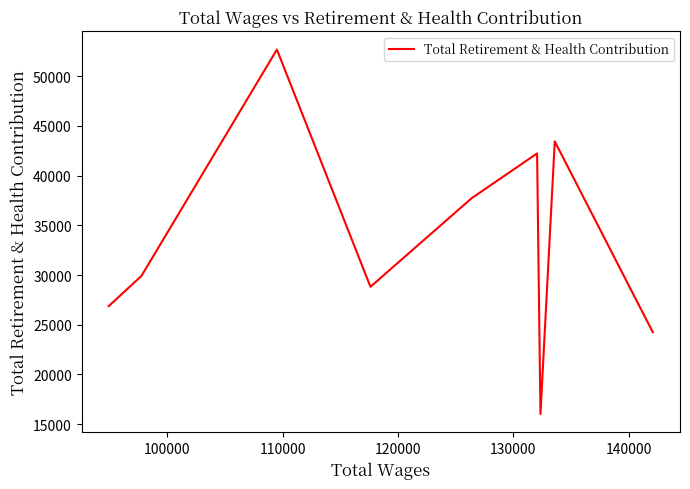

What is the maximum value shown in the chart?

52686